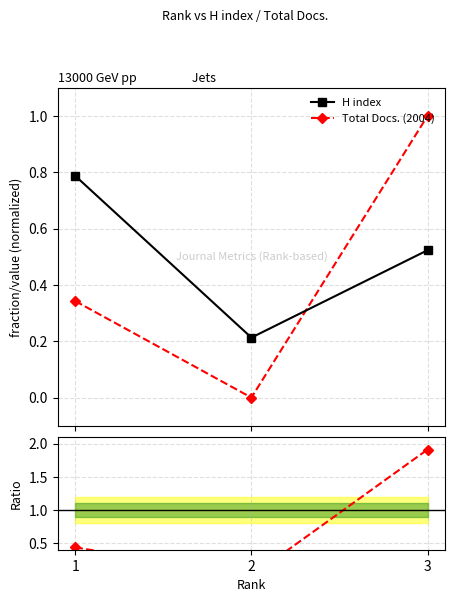

Between 1 and 2, which is larger?

1